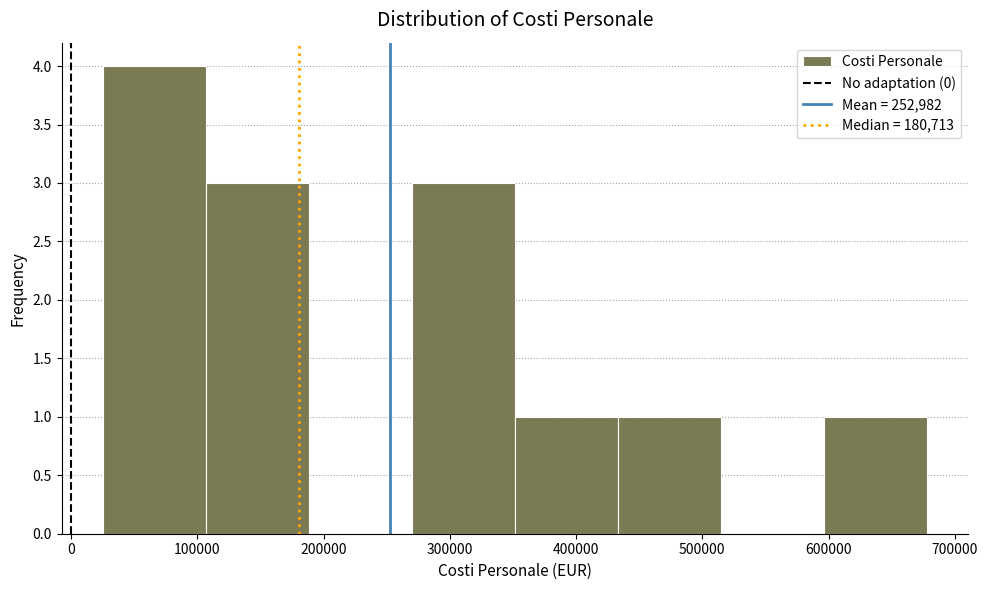

Which range on the x-axis has the tallest bar?

30000 to 110000